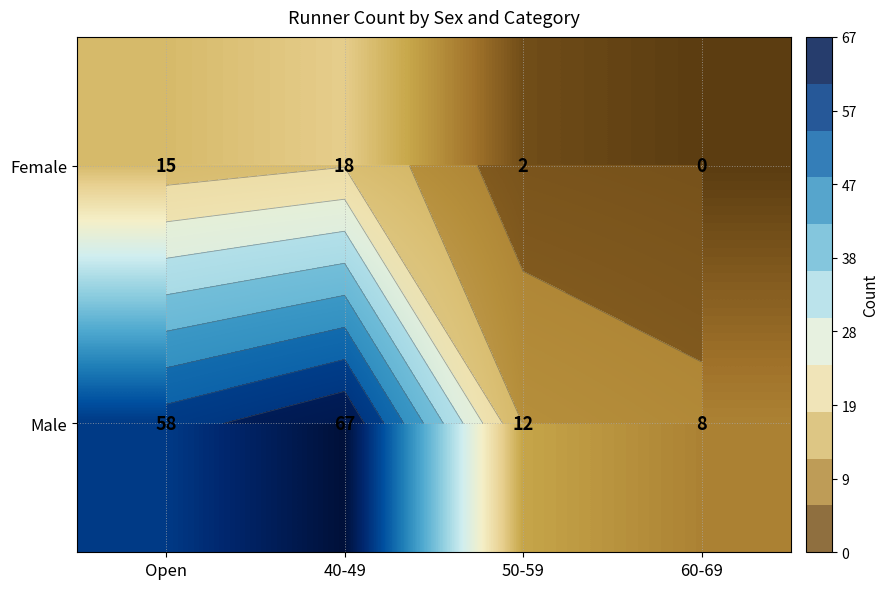

List the series in order of their peak value, highest first.

Male, Female